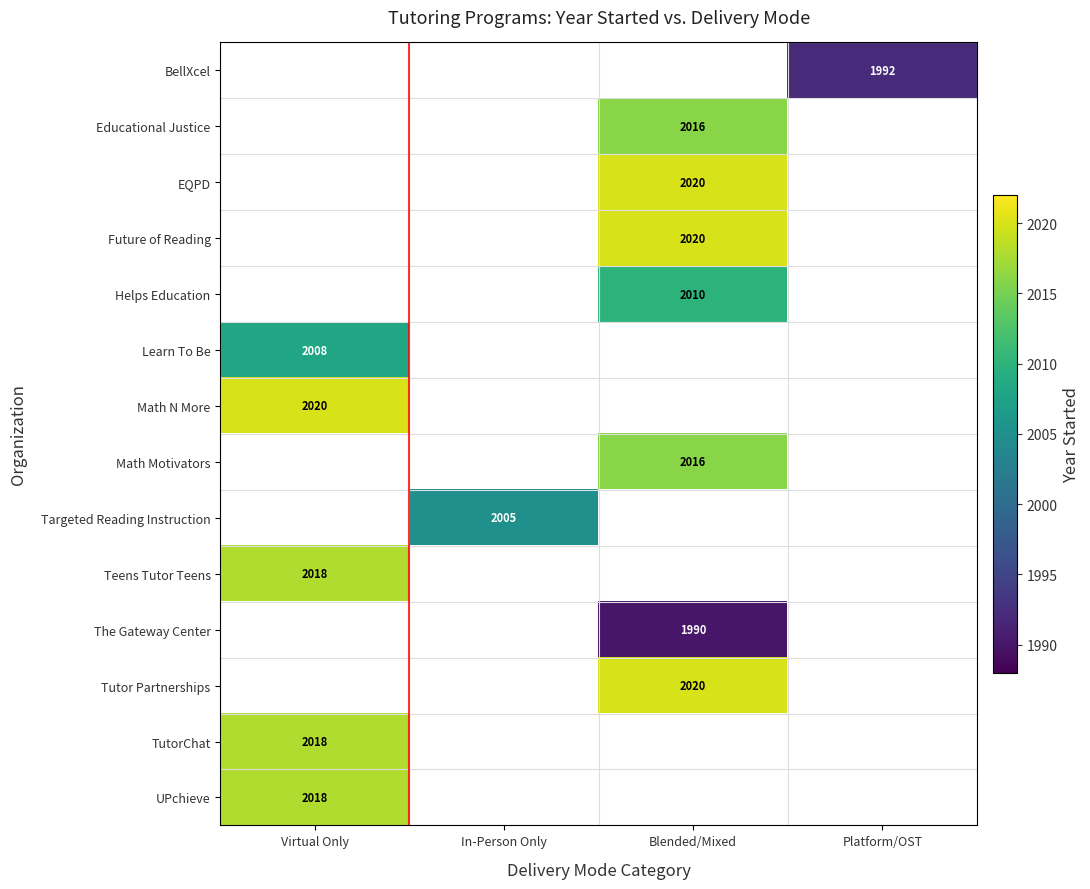

How many values in the Math N More series exceed 0?

1